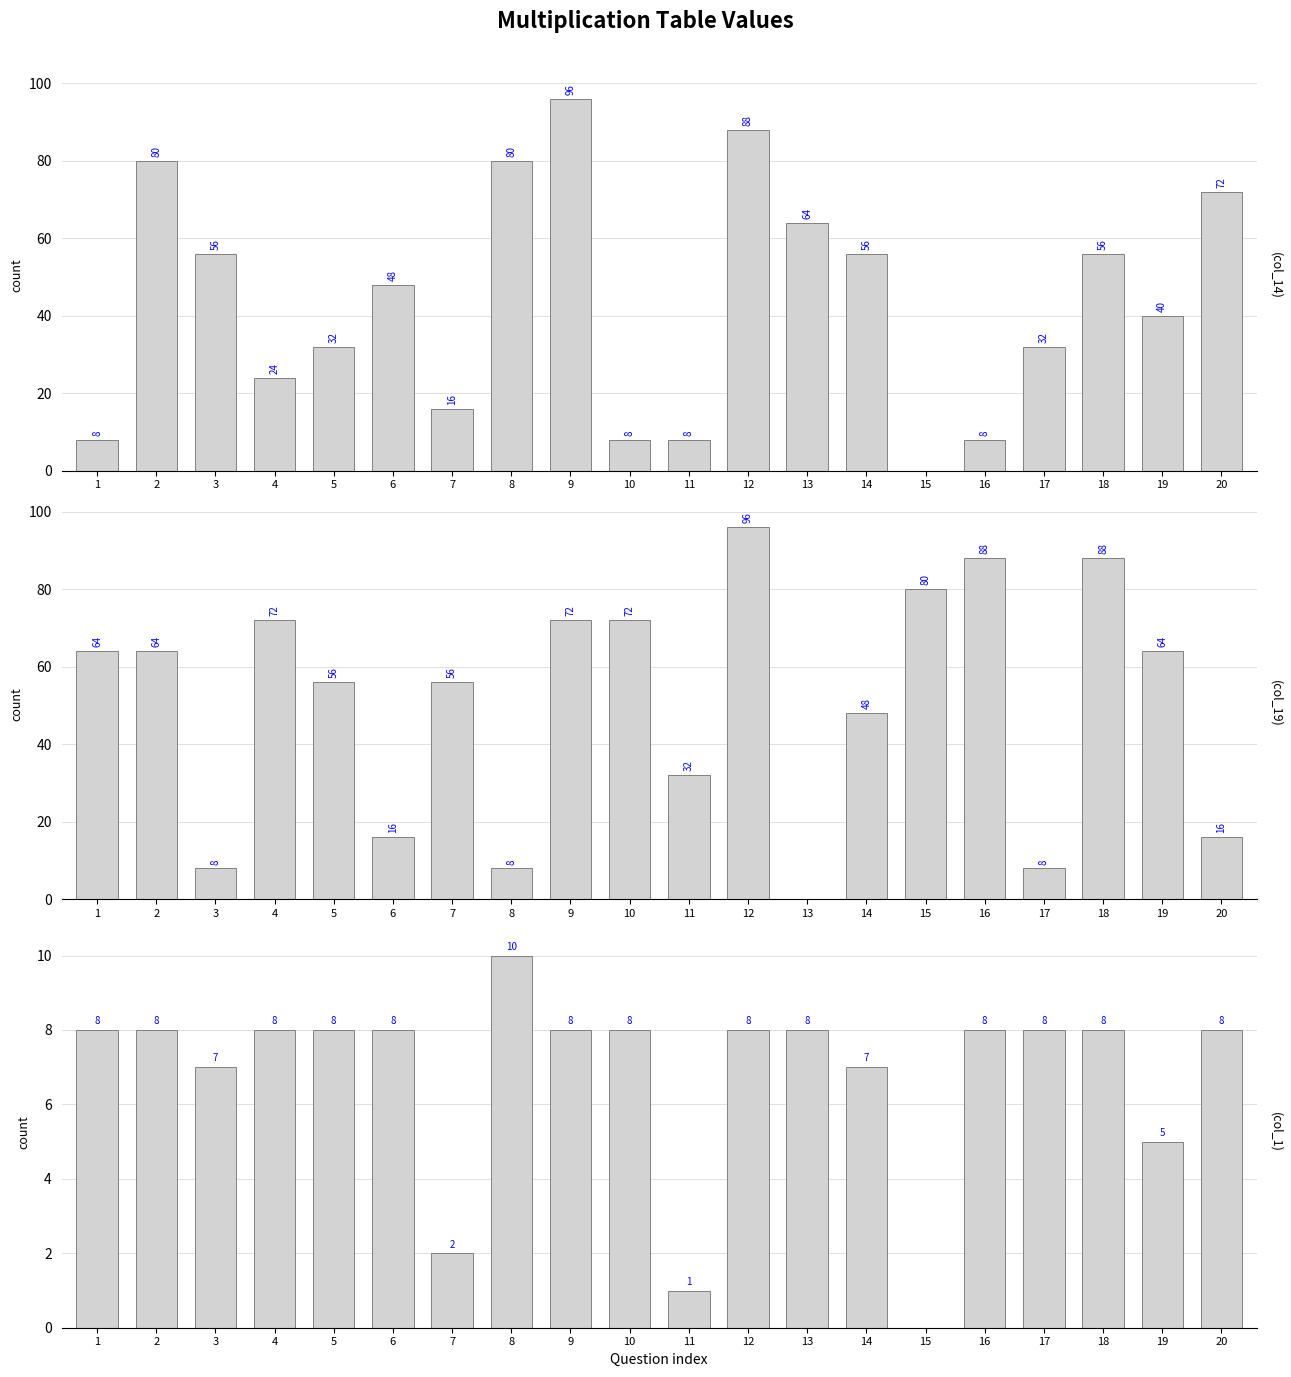

At how many categories does at least one series exceed 54?

17